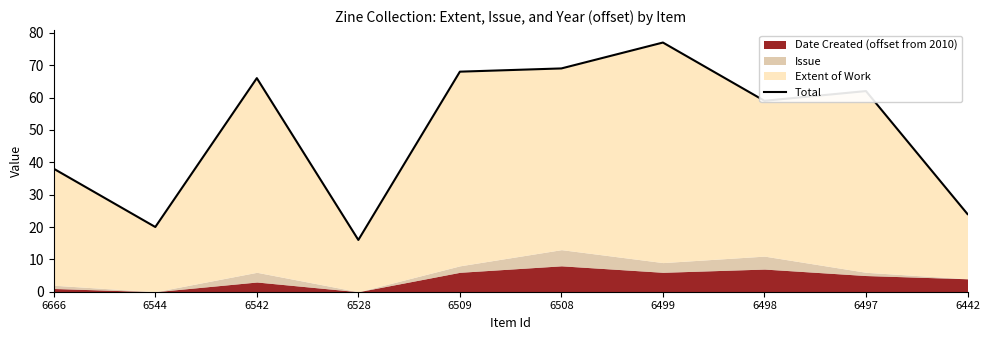

How many data points does each series have?

10